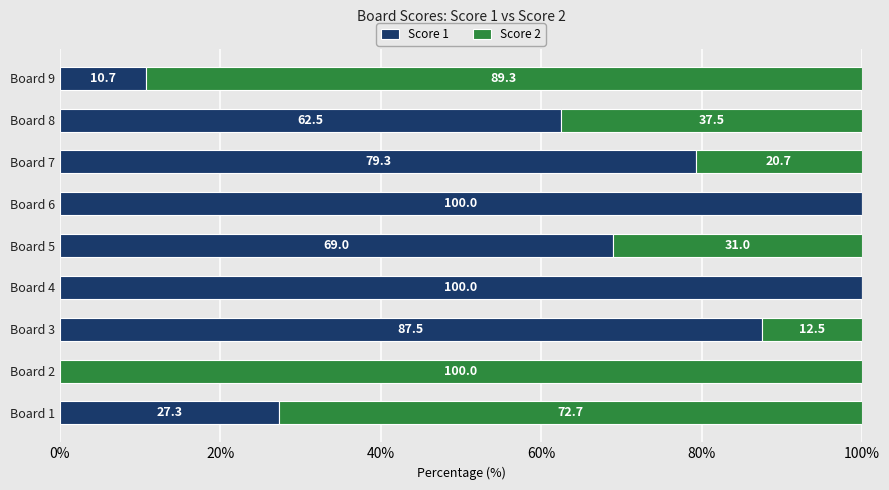

What is the approximate value of Score 1 at Board 1?

27.3